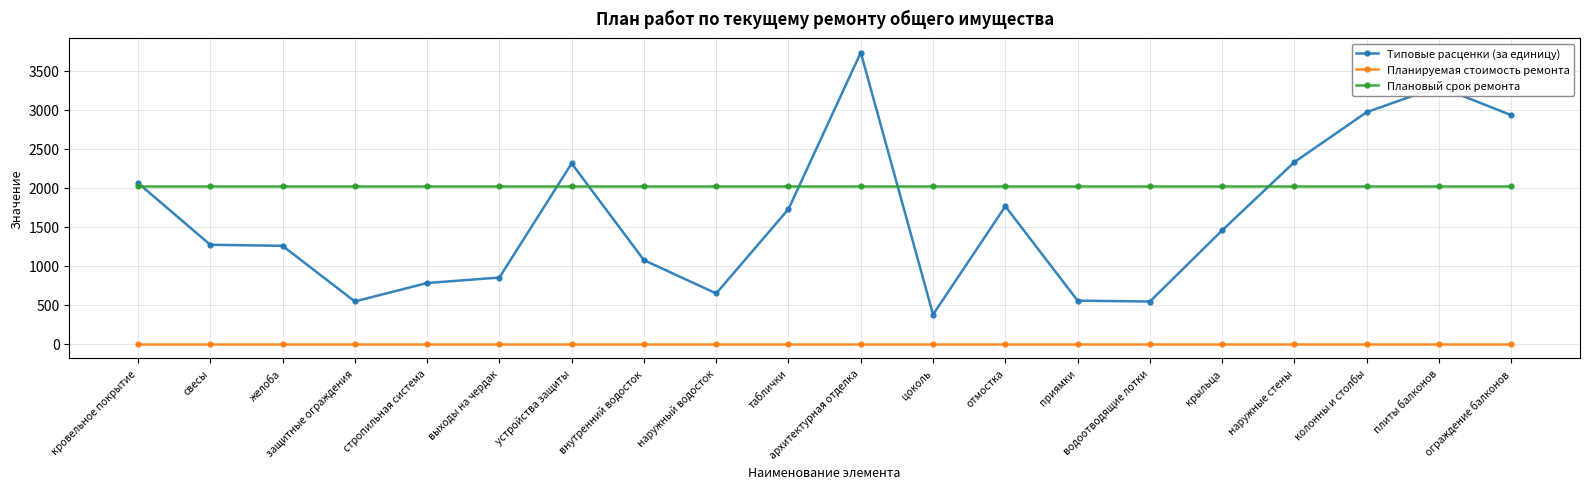

Rank the series at наружный водосток from highest to lowest value.

Плановый срок ремонта, Типовые расценки (за единицу), Планируемая стоимость ремонта